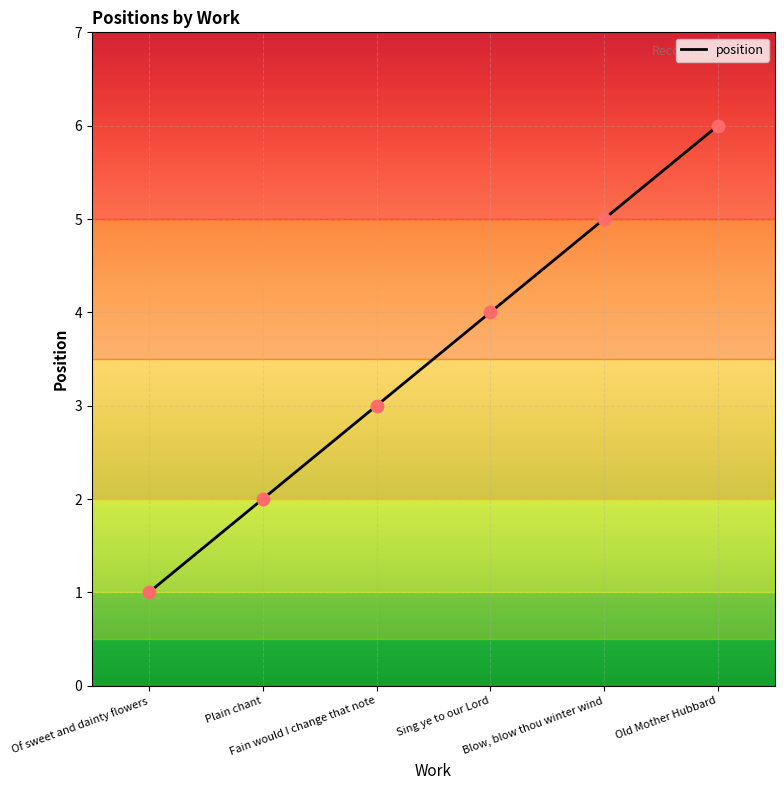

What is the change in value from Fain would I change that note to Old Mother Hubbard?

+3